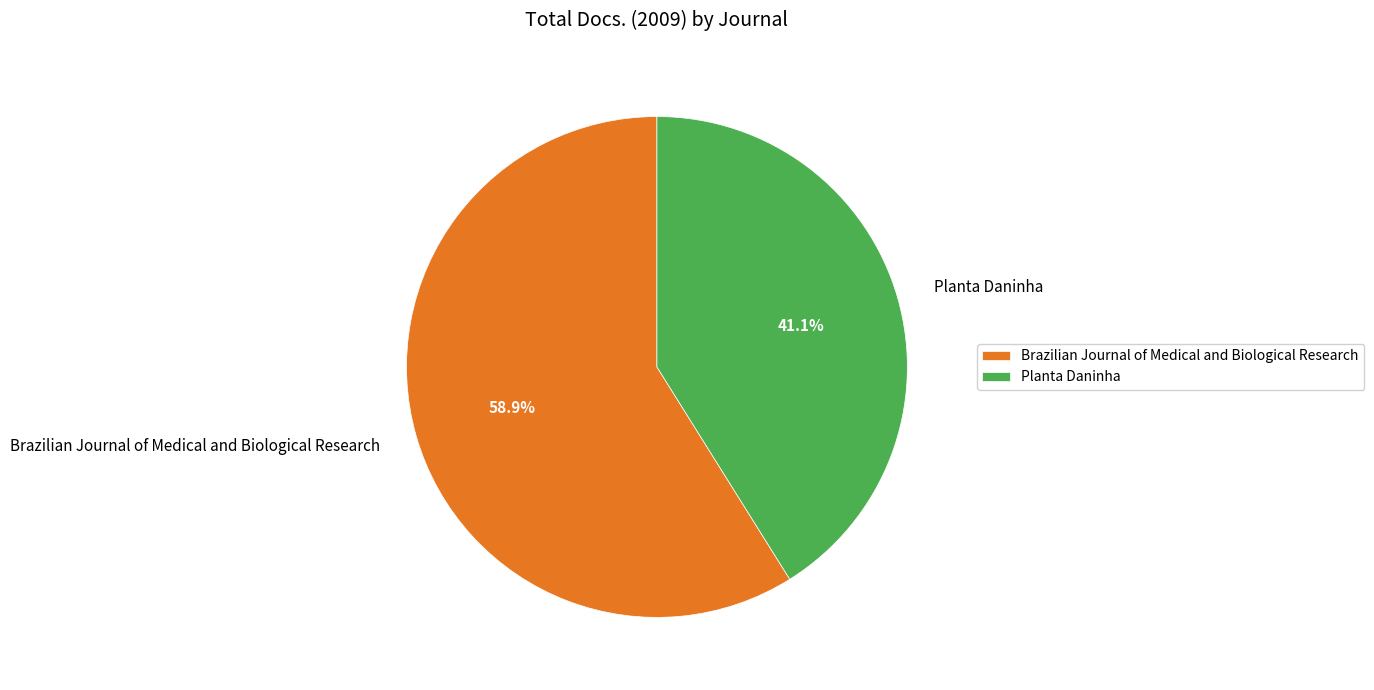

Does Brazilian Journal of Medical and Biological Research represent more than half of the total?

Yes